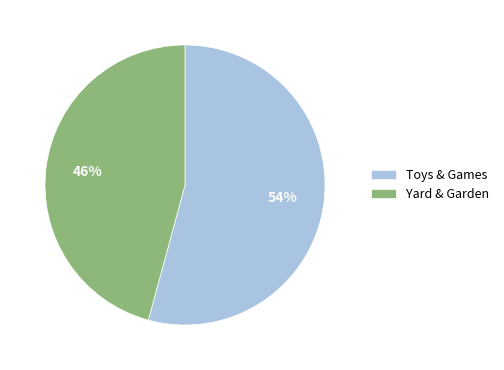

What percentage is the Yard & Garden slice, to the nearest percent?

46%